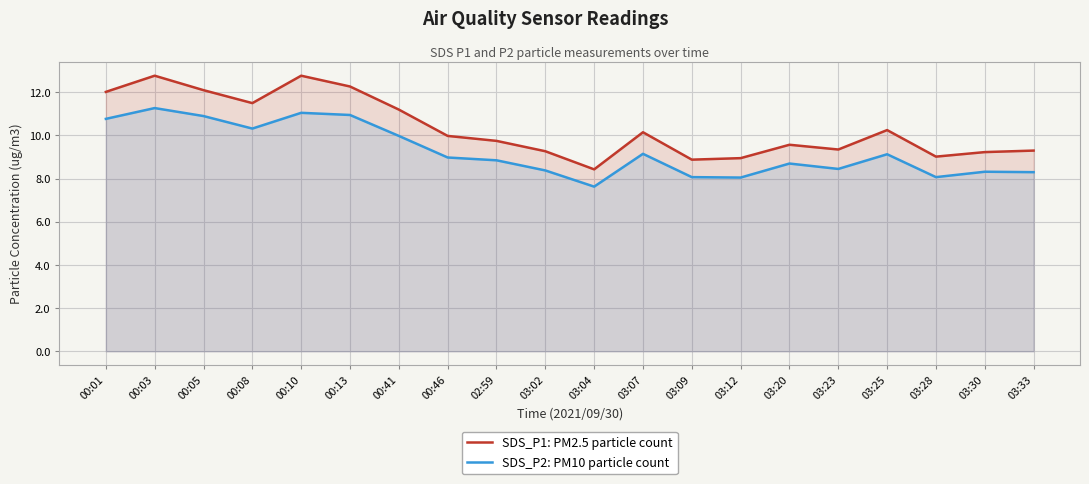

True or false: SDS_P1: PM2.5 particle count has a value of 9.8 at 02:59.

True